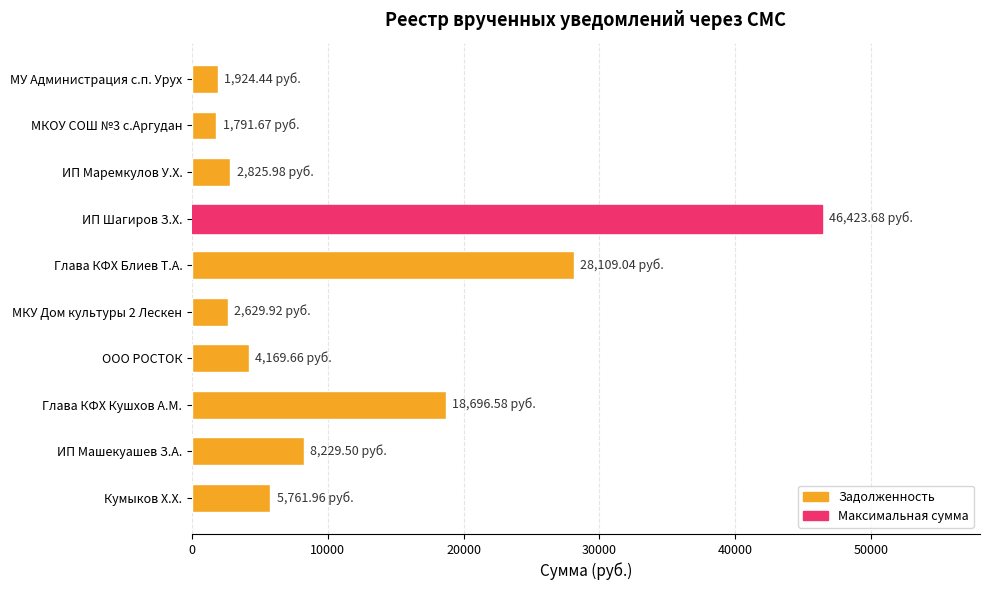

At which label is the value closest to 24107?

Глава КФХ Блиев Т.А.